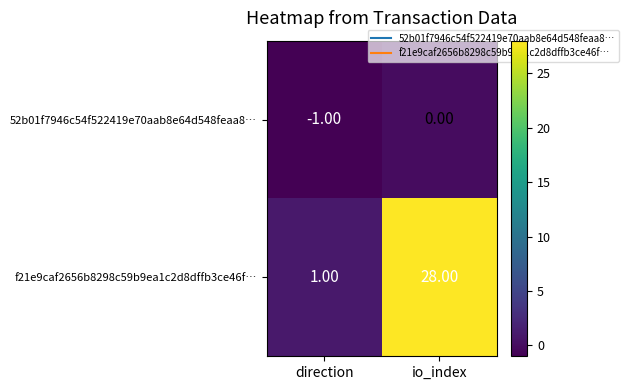

Which label corresponds to the smallest value in the chart?

direction